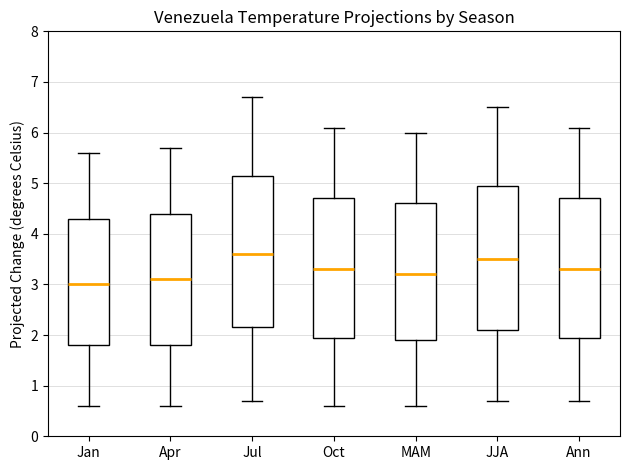

Reading left to right, transcribe this box plot: for each box, give where its median line is, the range the box spans, and where its two whiskers end, as read against the y-axis. The values are not printed on the chart, so give them approximately, as read against the axis.

Jan: median 3.0, box 1.8 to 4.3, whiskers 0.6 to 5.6
Apr: median 3.1, box 1.8 to 4.4, whiskers 0.6 to 5.7
Jul: median 3.6, box 2.2 to 5.2, whiskers 0.7 to 6.7
Oct: median 3.3, box 2.0 to 4.7, whiskers 0.6 to 6.1
MAM: median 3.2, box 1.9 to 4.6, whiskers 0.6 to 6.0
JJA: median 3.5, box 2.1 to 5.0, whiskers 0.7 to 6.5
Ann: median 3.3, box 2.0 to 4.7, whiskers 0.7 to 6.1